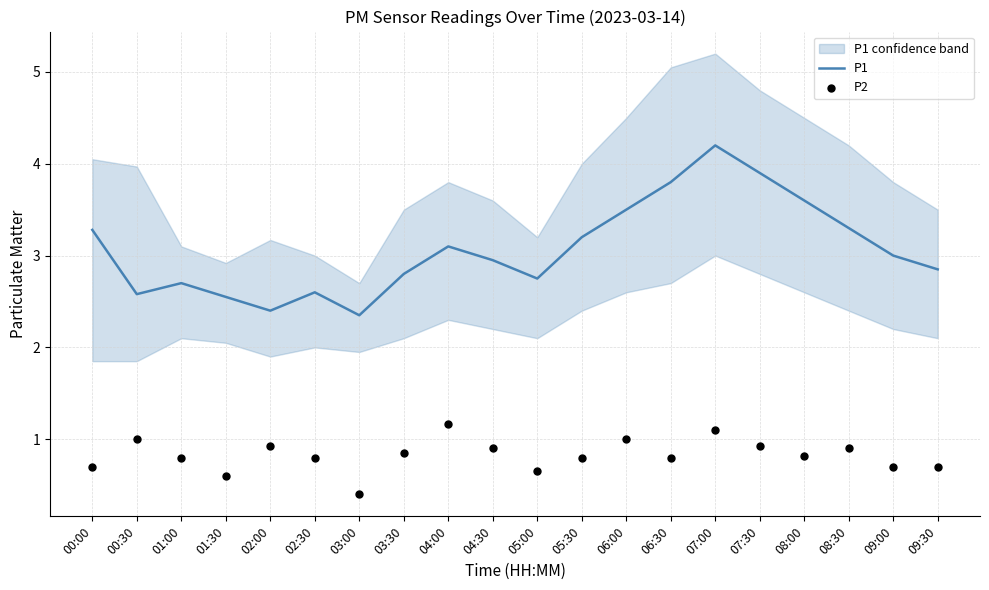

What is the total value across all series at 05:30?

4.0